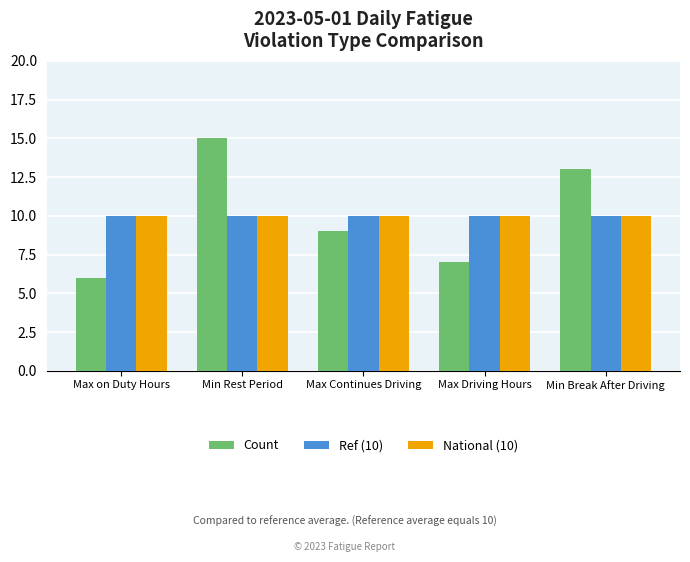

True or false: Ref (10) has a value of 10 at Max Driving Hours.

True